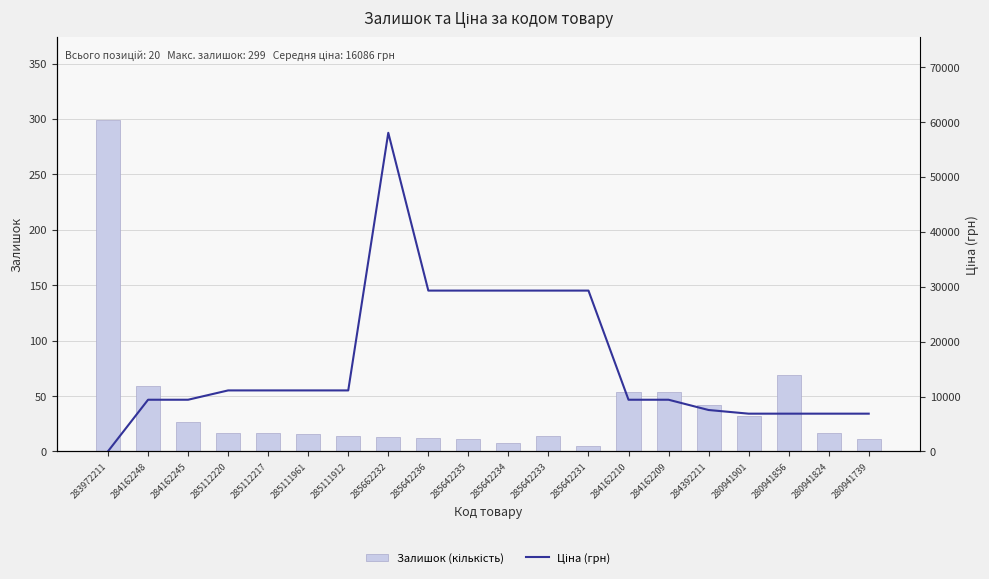

Which series changed the most between 284162248 and 284392211?

Ціна (грн)